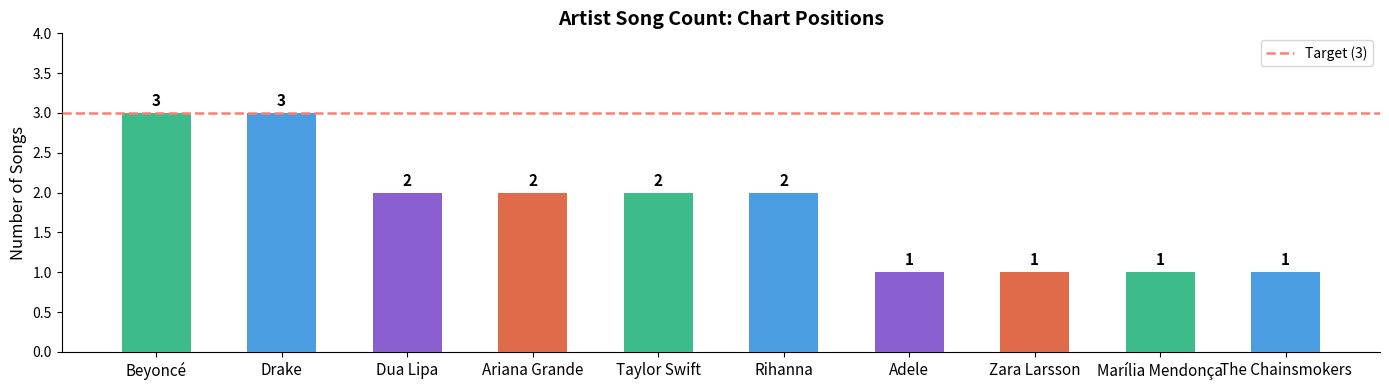

True or false: the data shows 0 at Adele.

False